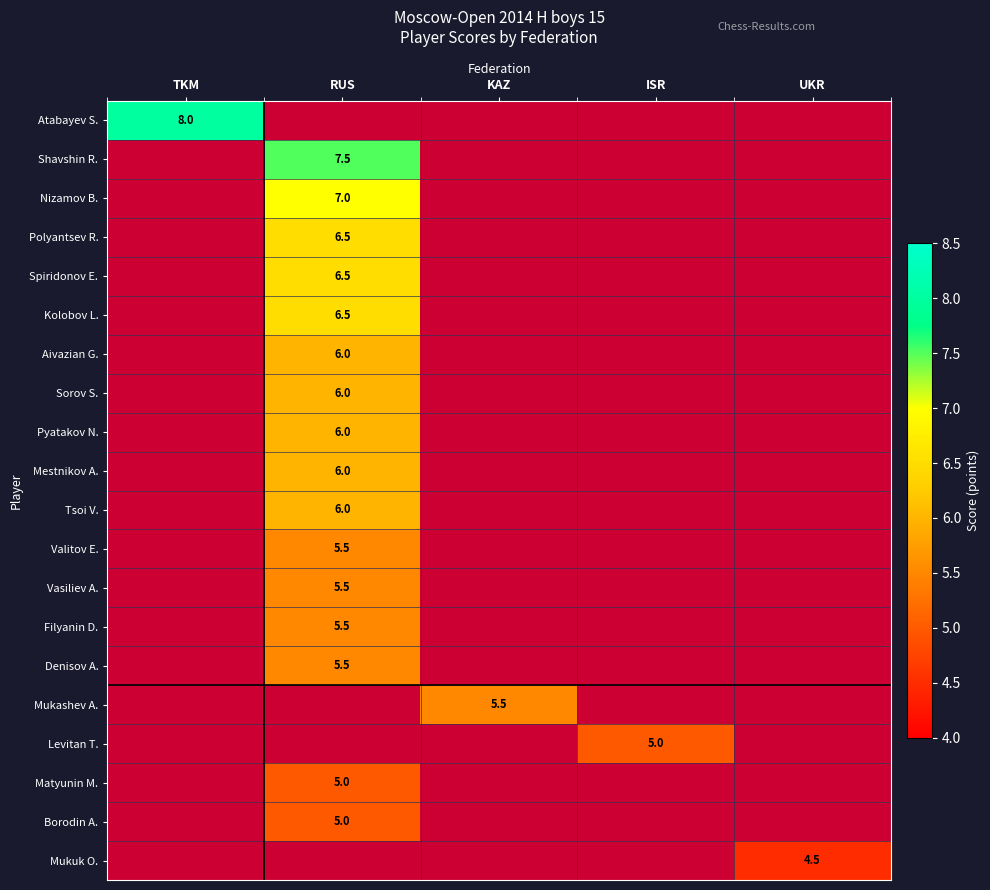

What is the minimum value shown in the chart?

4.5